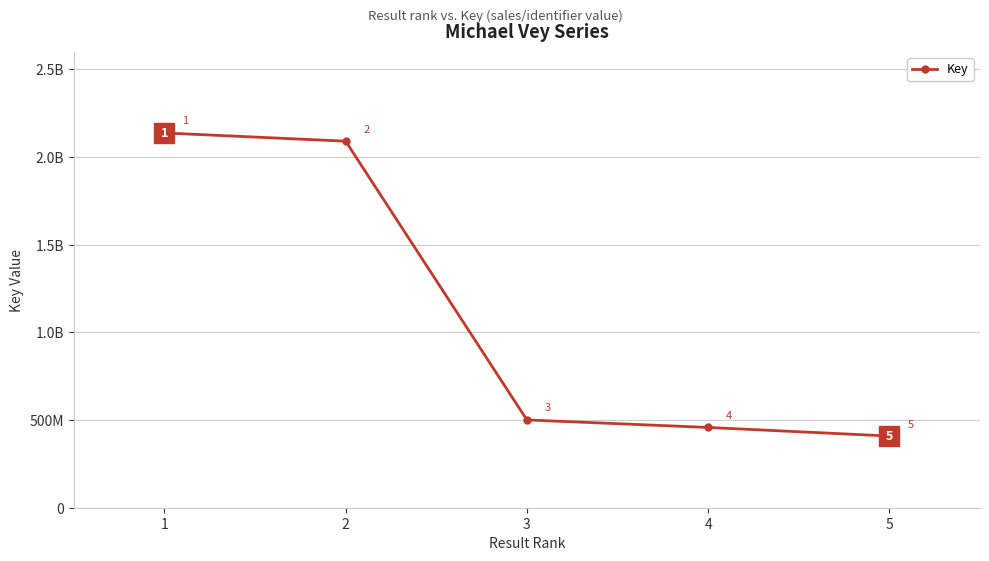

Does the chart have visible grid lines?

Yes